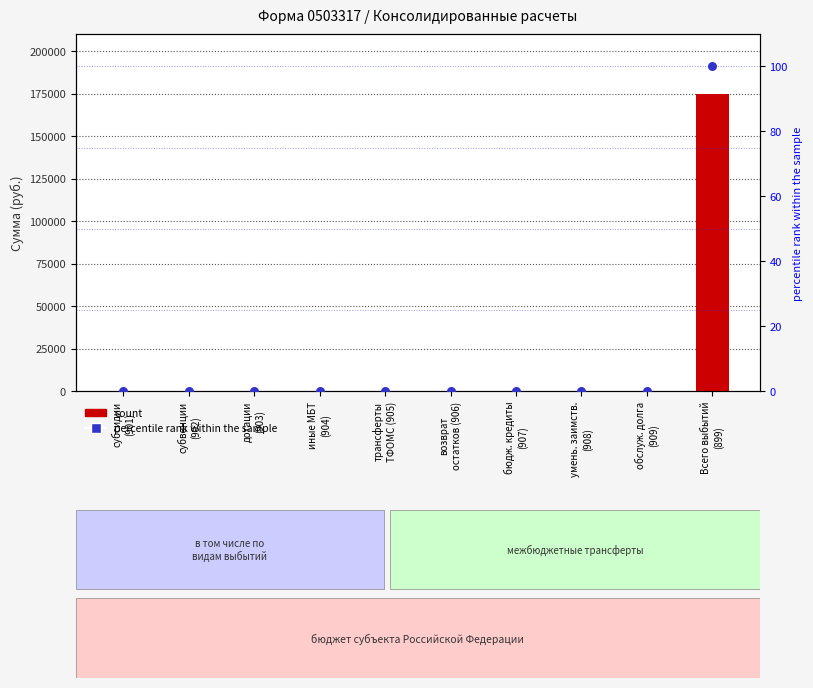

Which series has the largest total across all categories?

count